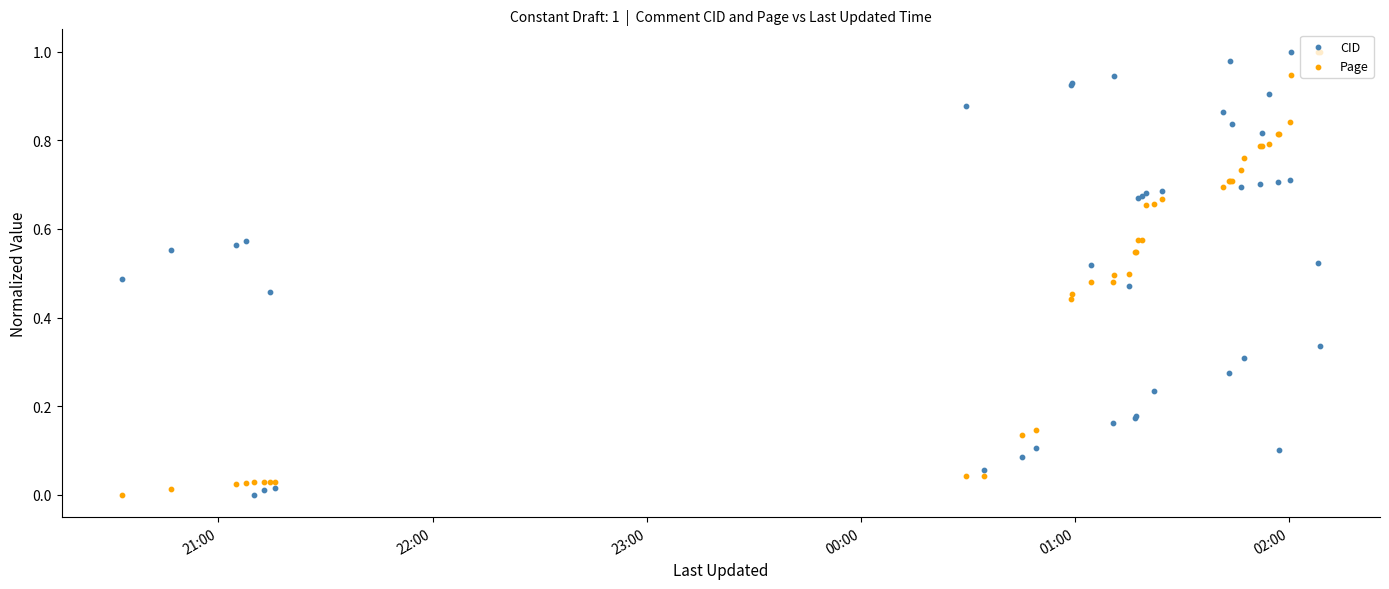

At how many categories does at least one series exceed 0?

40